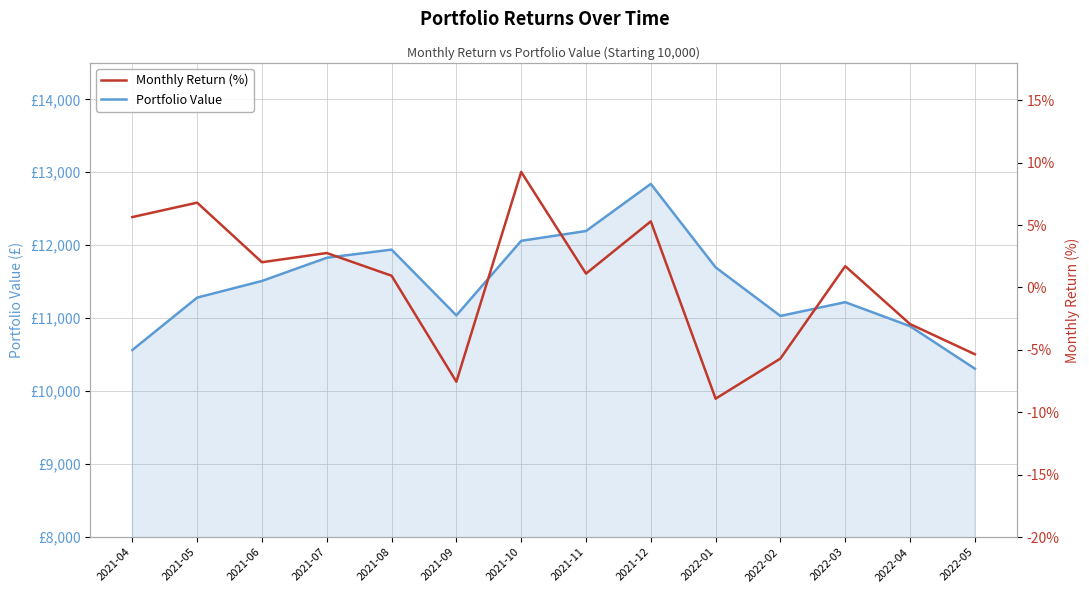

Rank the series at 2022-04 from lowest to highest value.

Monthly Return (%), Portfolio Value